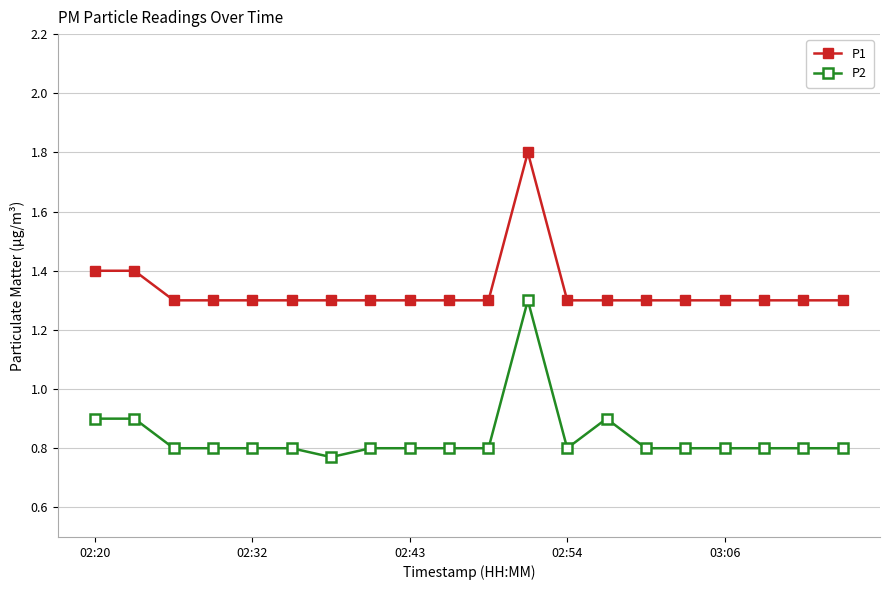

At how many categories does at least one series exceed 0?

20